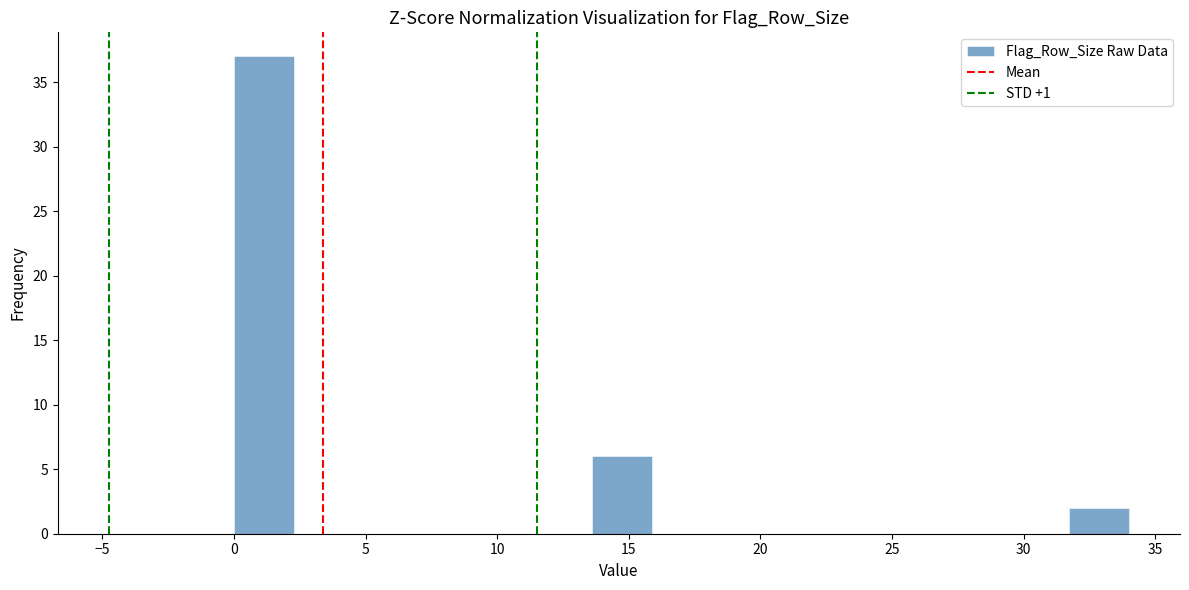

What is the height of the bar covering 13.5 to 16.0 on the x-axis? Neither the bar edges nor the heights are printed on the chart, so give them approximately, as read against the axes.

6